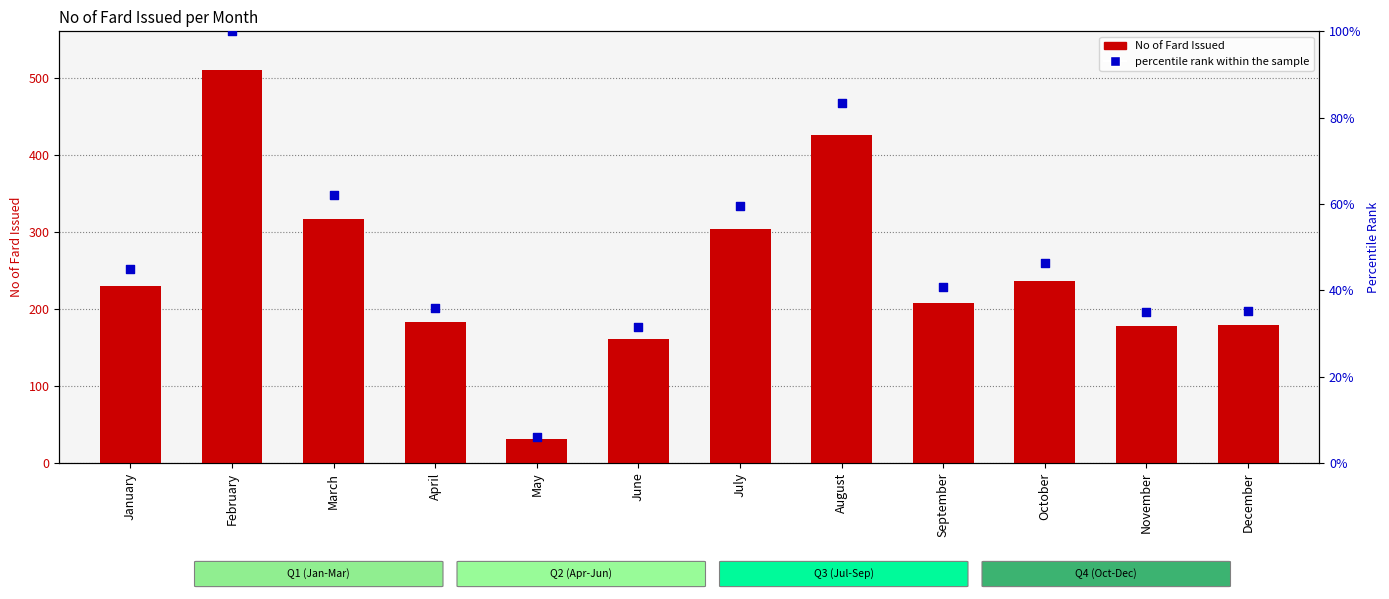

At which category is the sum across all series the highest?

February